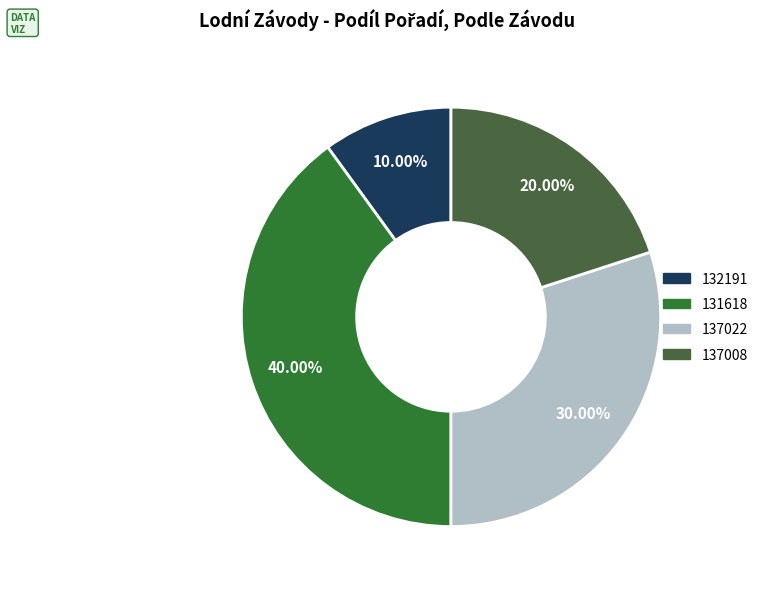

Does any single category account for the majority?

No